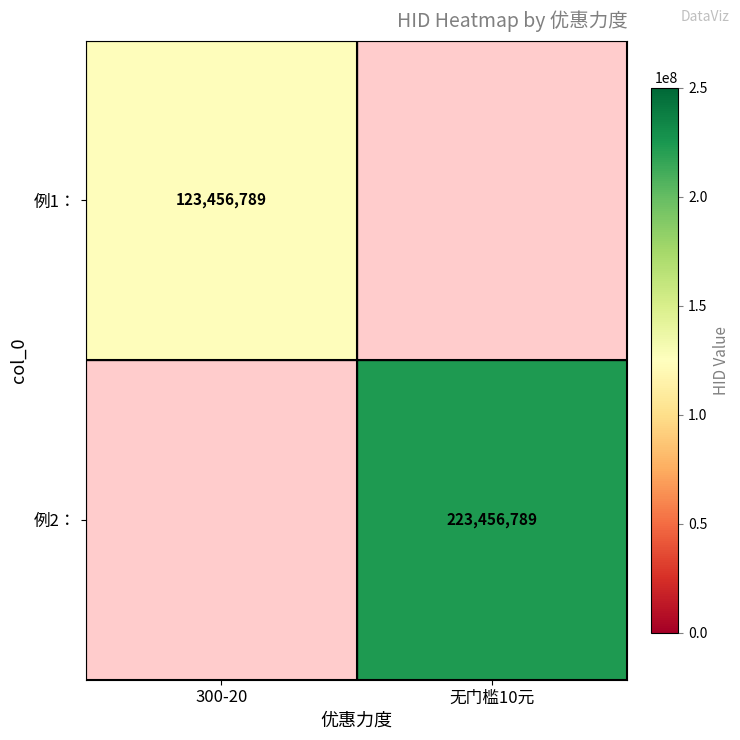

Is the value of 例2： at 无门槛10元 greater than the value of 例1： at 300-20?

Yes